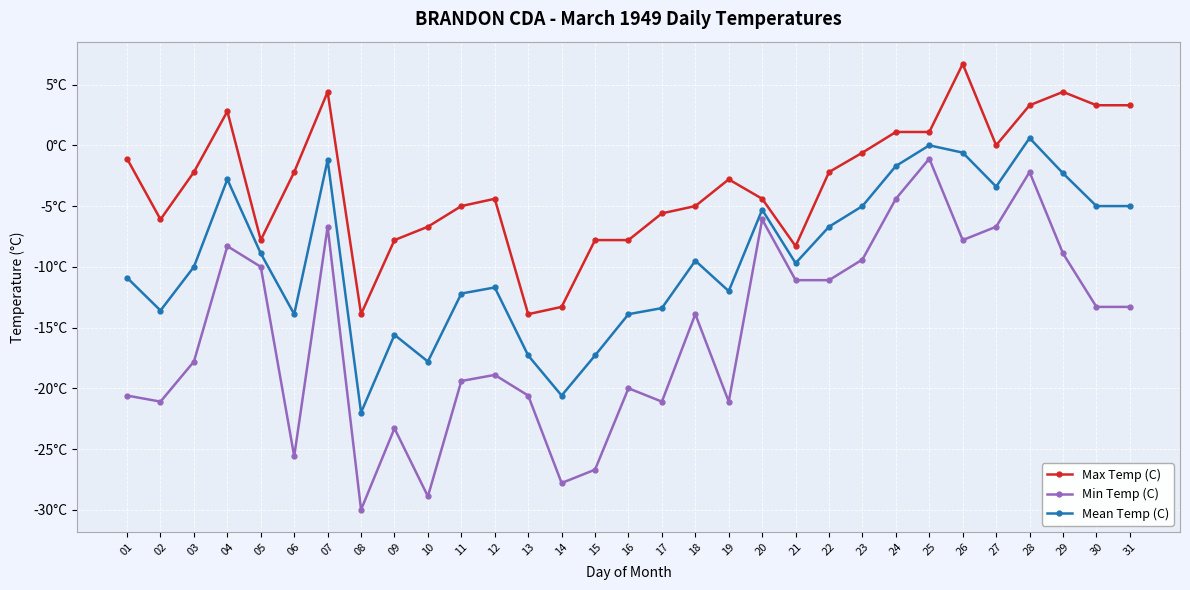

Reading left to right, what are all the values shown in this chart?

Max Temp (C): 01=-1.1	02=-6.1	03=-2.2	04=2.8	05=-7.8	06=-2.2	07=4.4	08=-13.9	09=-7.8	10=-6.7	11=-5.0	12=-4.4	13=-13.9	14=-13.3	15=-7.8	16=-7.8	17=-5.6	18=-5.0	19=-2.8	20=-4.4	21=-8.3	22=-2.2	23=-0.6	24=1.1	25=1.1	26=6.7	27=0.0	28=3.3	29=4.4	30=3.3	31=3.3
Min Temp (C): 01=-20.6	02=-21.1	03=-17.8	04=-8.3	05=-10.0	06=-25.6	07=-6.7	08=-30.0	09=-23.3	10=-28.9	11=-19.4	12=-18.9	13=-20.6	14=-27.8	15=-26.7	16=-20.0	17=-21.1	18=-13.9	19=-21.1	20=-6.1	21=-11.1	22=-11.1	23=-9.4	24=-4.4	25=-1.1	26=-7.8	27=-6.7	28=-2.2	29=-8.9	30=-13.3	31=-13.3
Mean Temp (C): 01=-10.9	02=-13.6	03=-10.0	04=-2.8	05=-8.9	06=-13.9	07=-1.2	08=-22.0	09=-15.6	10=-17.8	11=-12.2	12=-11.7	13=-17.3	14=-20.6	15=-17.3	16=-13.9	17=-13.4	18=-9.5	19=-12.0	20=-5.3	21=-9.7	22=-6.7	23=-5.0	24=-1.7	25=0.0	26=-0.6	27=-3.4	28=0.6	29=-2.3	30=-5.0	31=-5.0